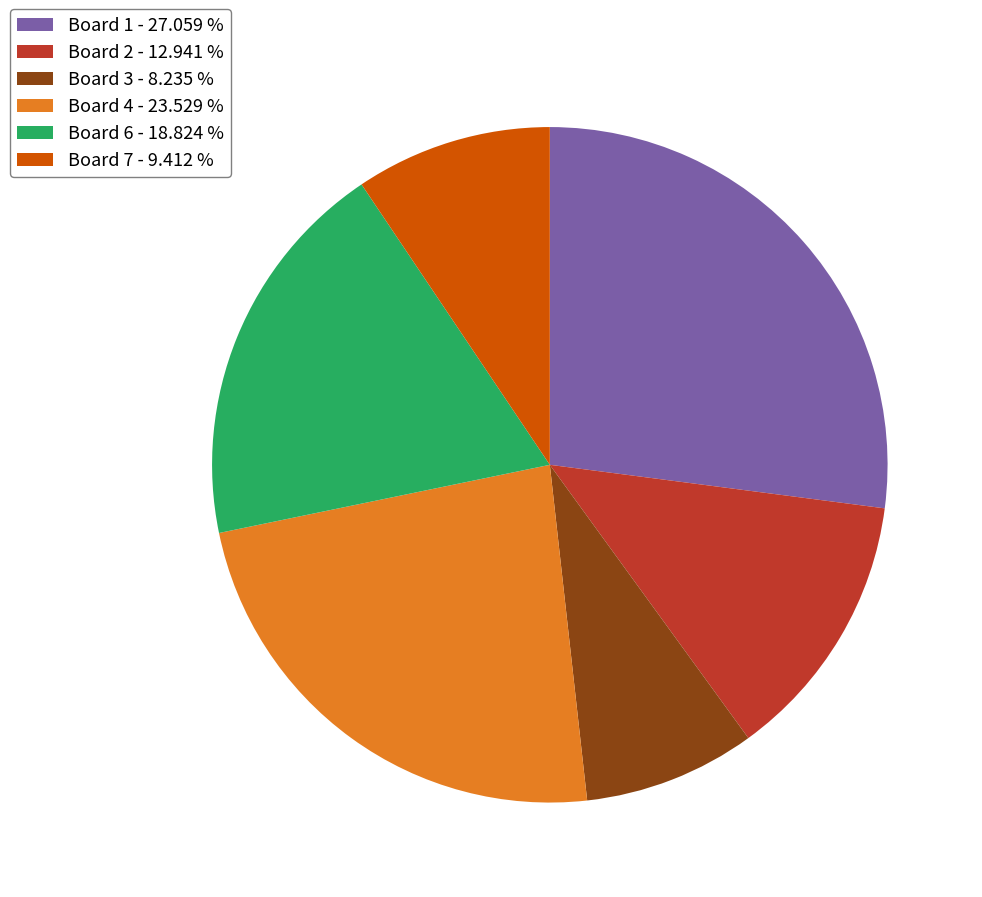

Count the number of slices in the pie.

6